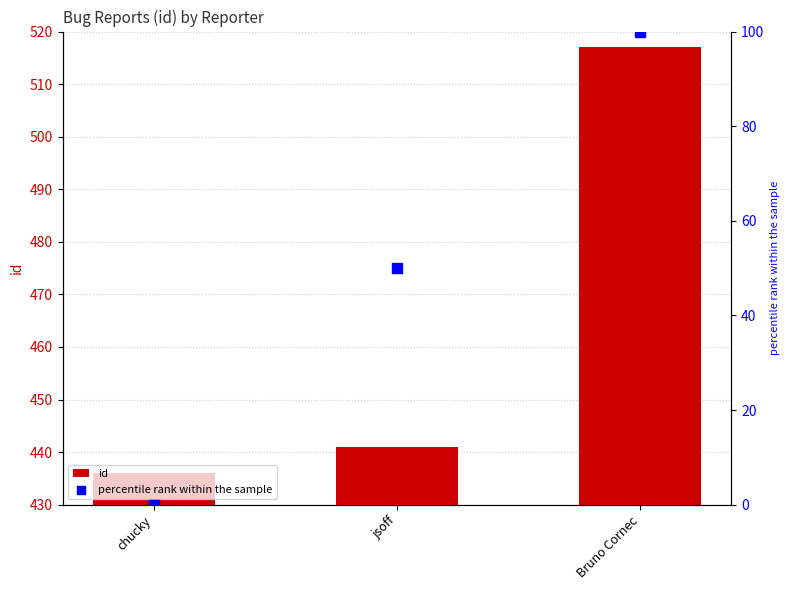

Which series has the widest spread of Y values?

percentile rank within the sample